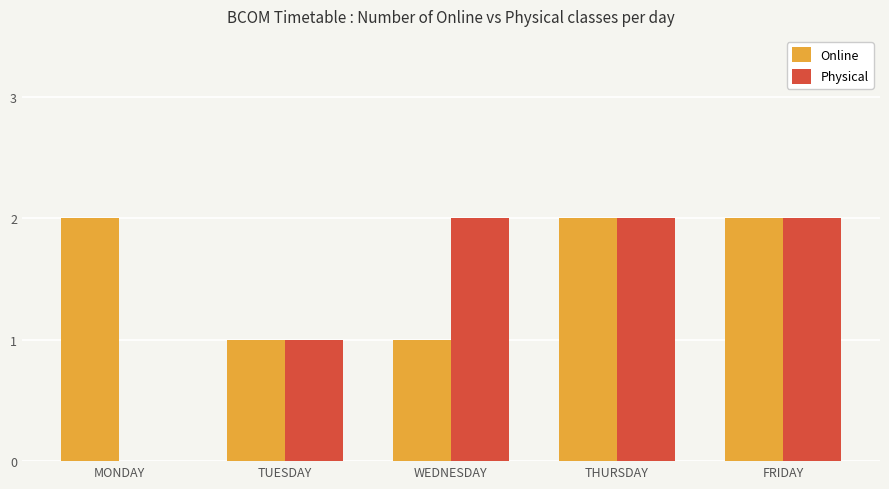

What is the sum of all Online values?

8